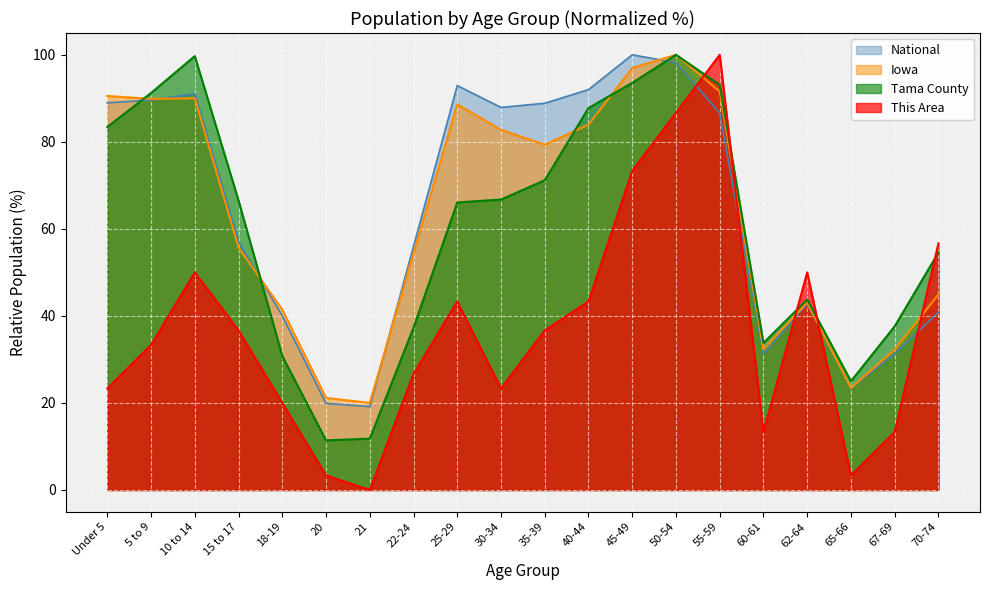

After their last crossing, which series has the higher values: Iowa or National?

Iowa